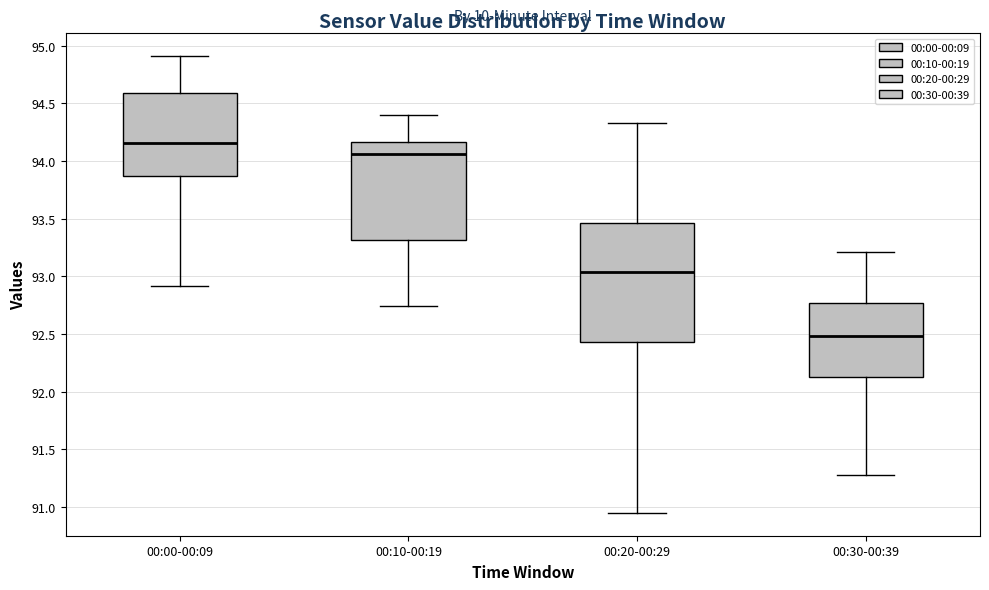

Which box's median line is the highest?

00:00-00:09